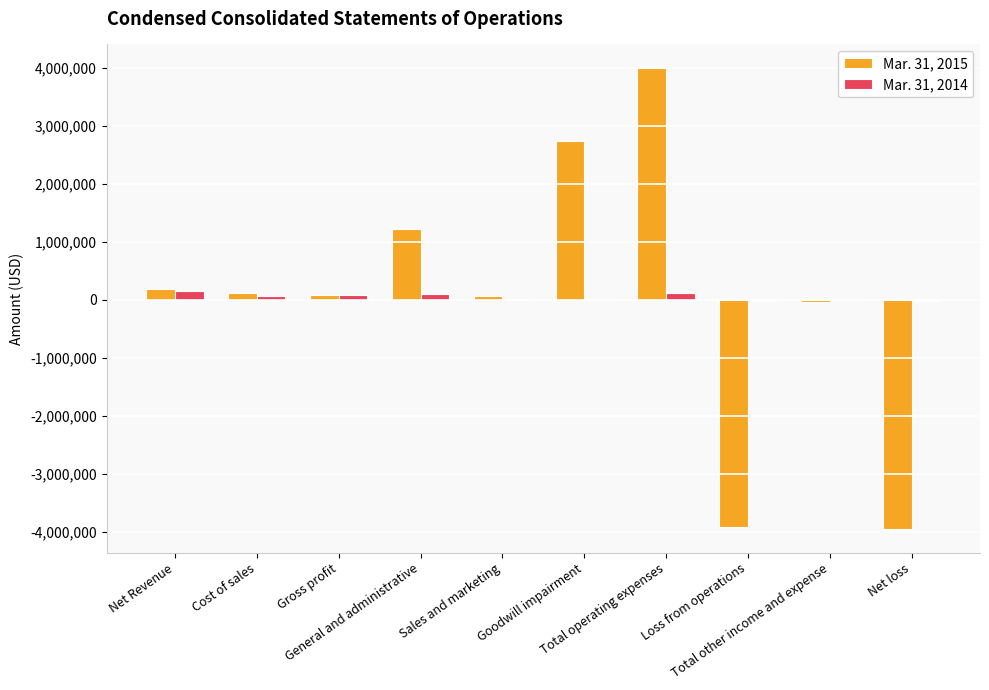

Count the number of categories in the chart.

10